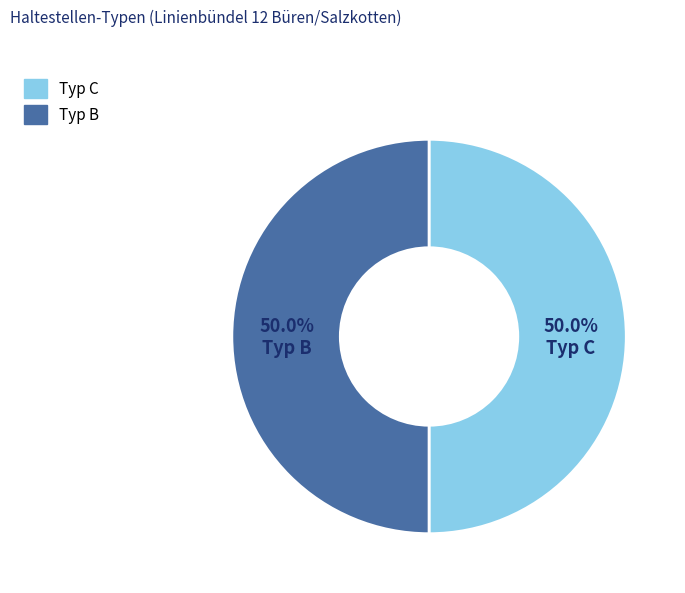

To the nearest percent, what is the difference between the largest and smallest slice percentages?

0%